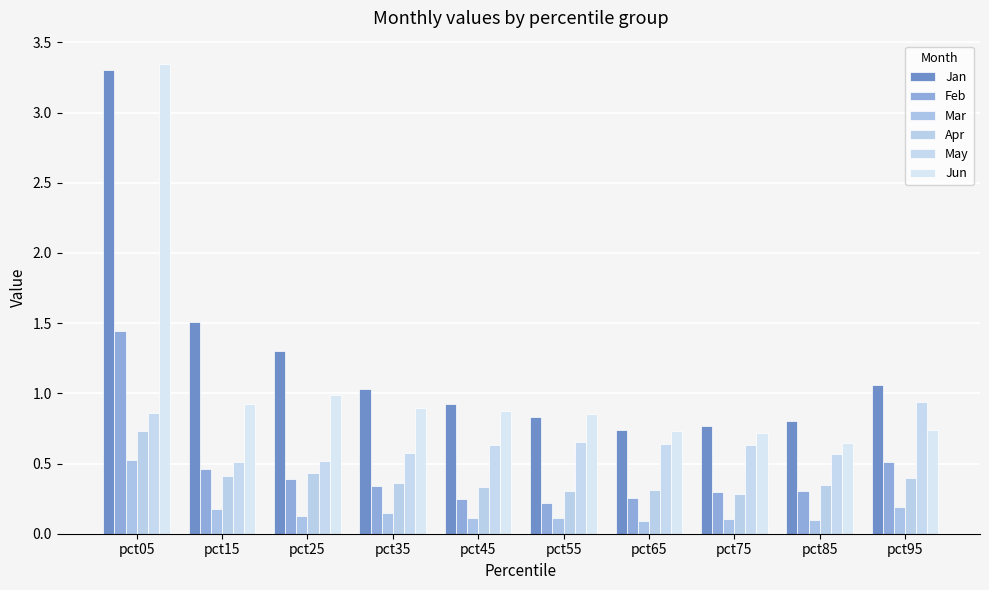

Which series has the largest total across all categories?

Jan